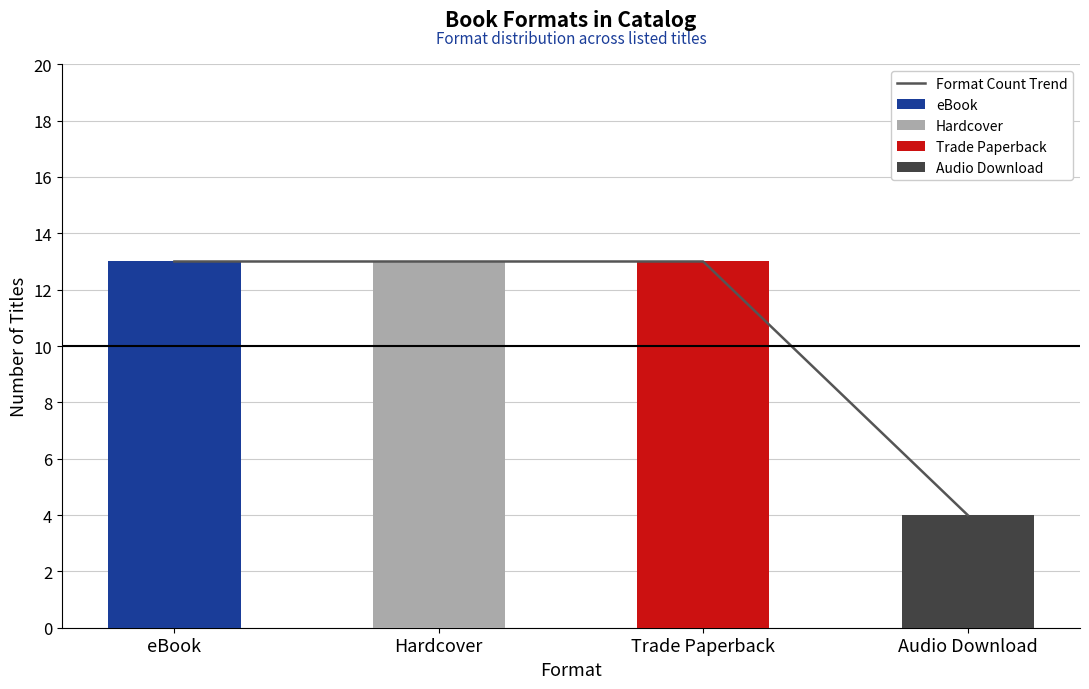

True or false: the data shows 8 at Hardcover.

False